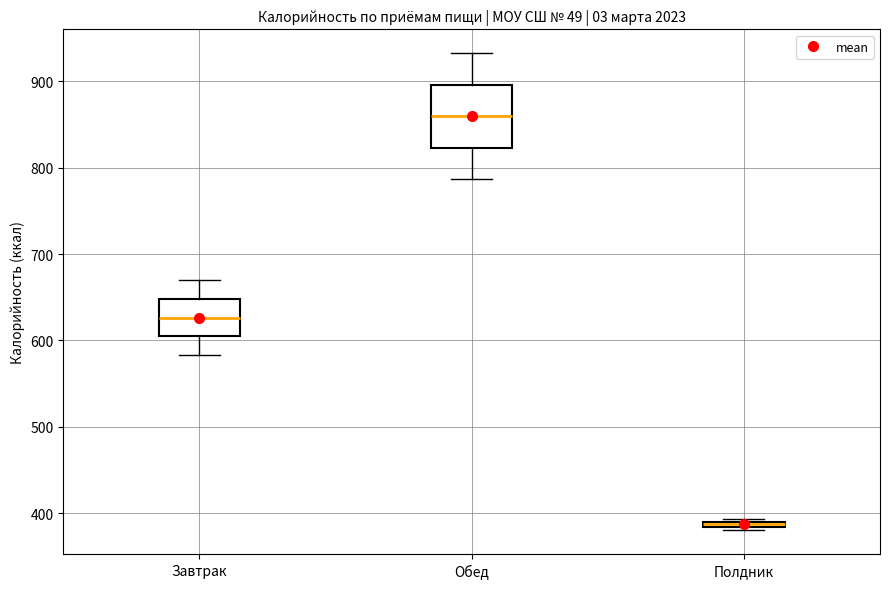

Which box's median line is the lowest?

Полдник